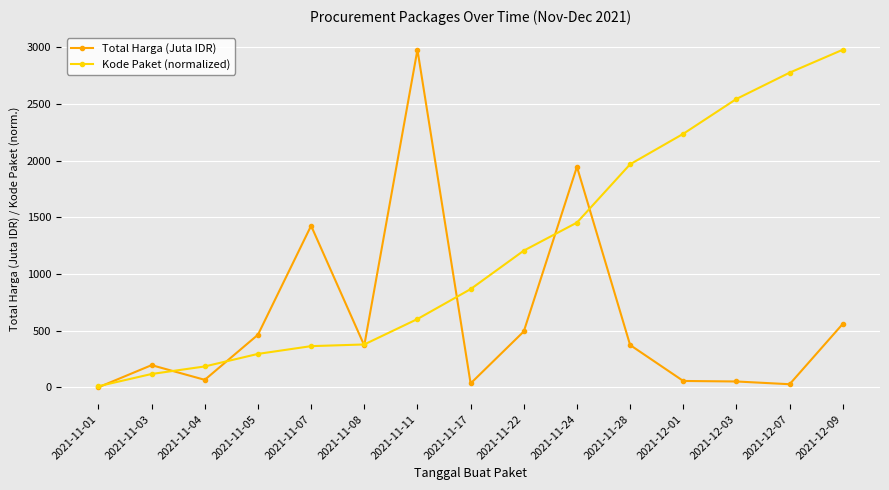

Rank the series at 2021-11-22 from lowest to highest value.

Total Harga (Juta IDR), Kode Paket (normalized)